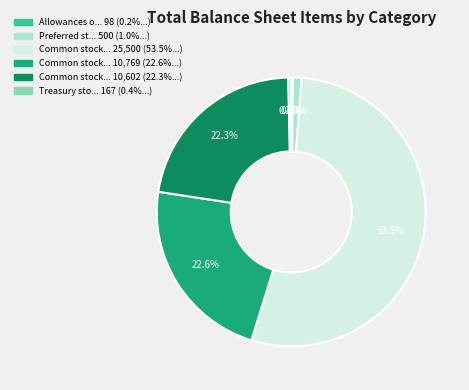

Does any single category account for the majority?

Yes